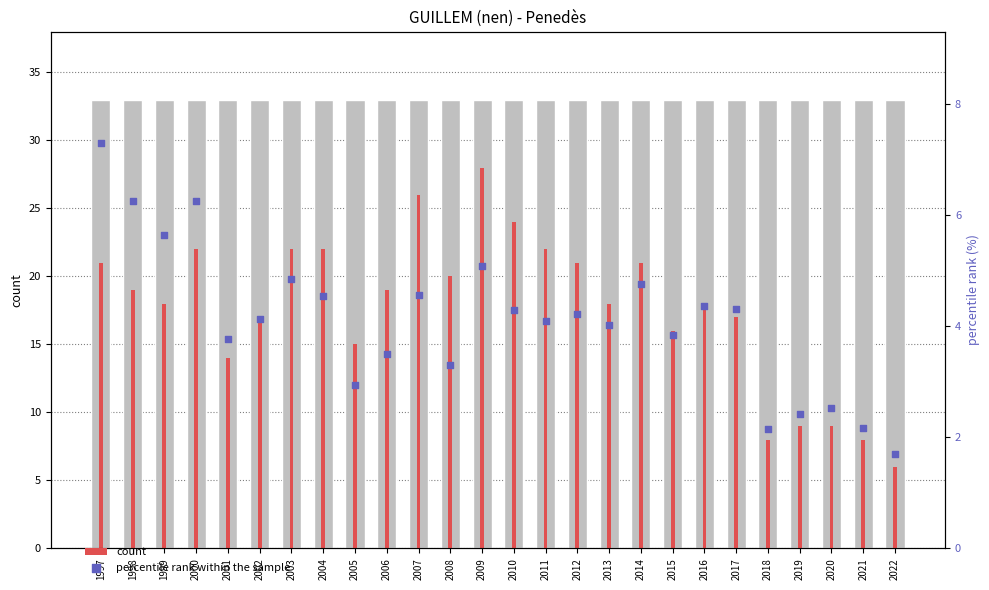

Which series has the largest Y range (max minus min)?

count